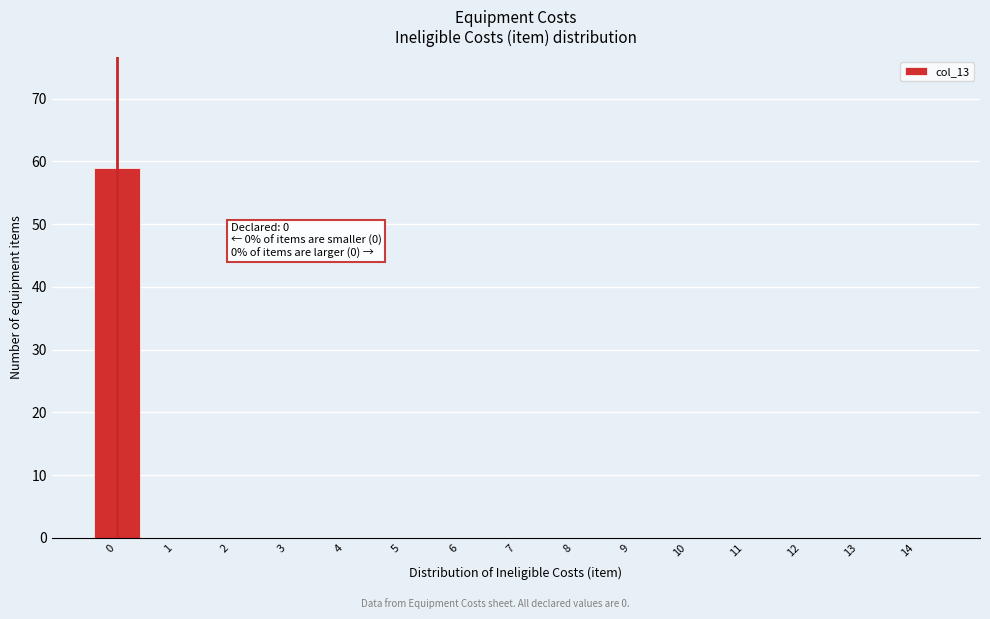

Reading left to right, list all the values displayed in this chart.

0=59	1=0	2=0	3=0	4=0	5=0	6=0	7=0	8=0	9=0	10=0	11=0	12=0	13=0	14=0